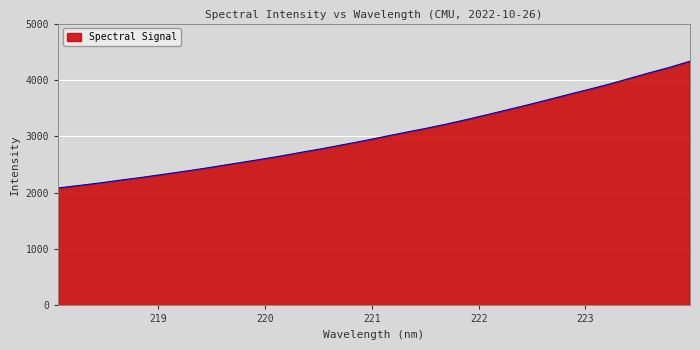

How many series are shown in this chart?

1